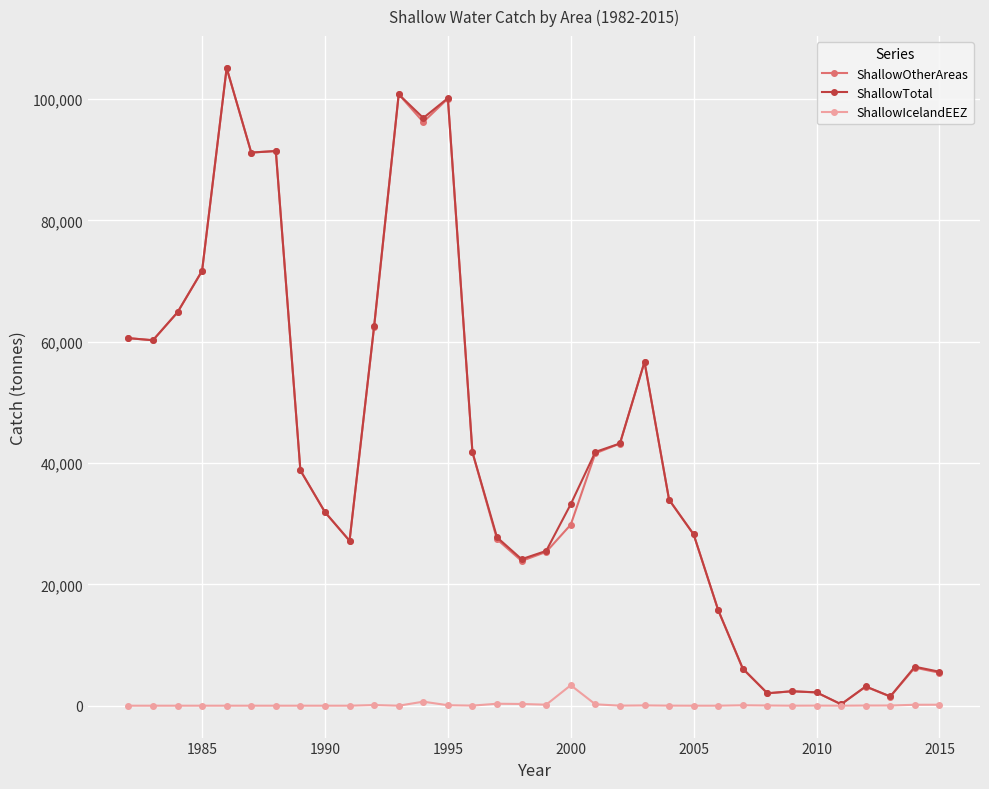

True or false: ShallowIcelandEEZ has more than 2 interior local peaks.

True